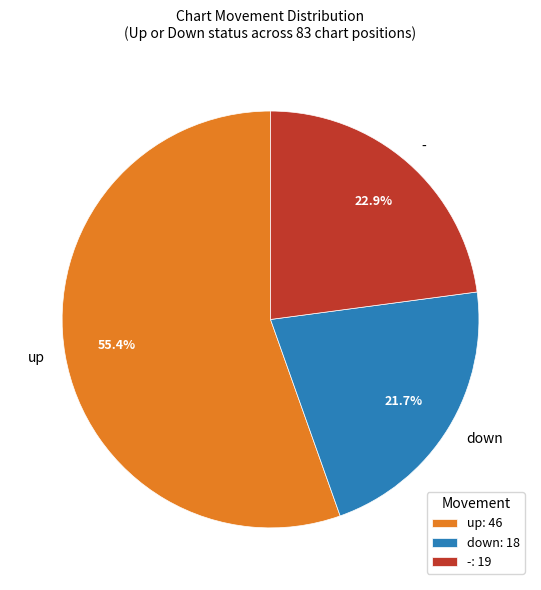

Which slice is the largest?

up